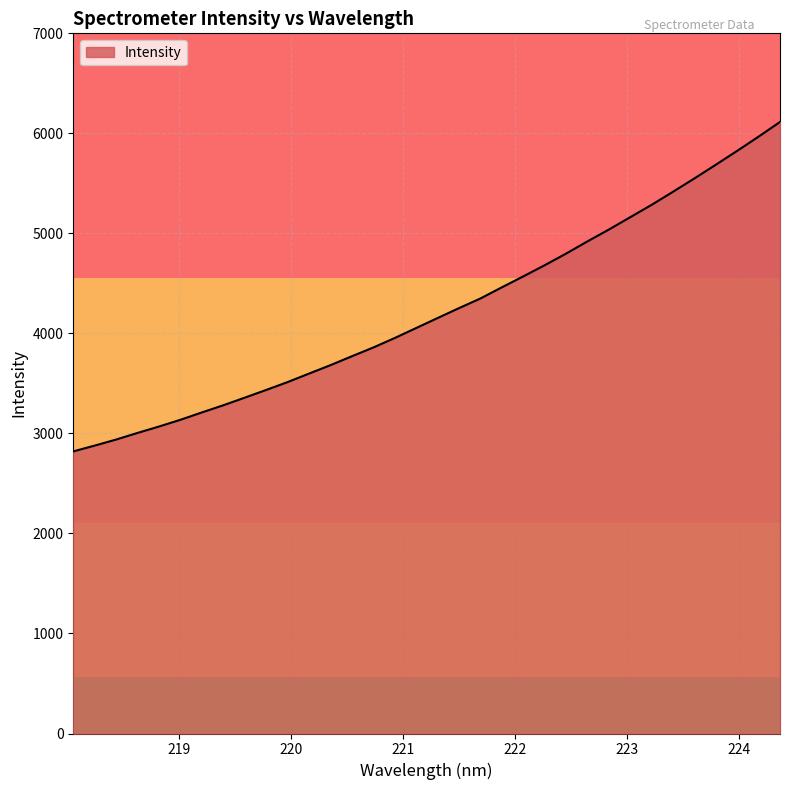

True or false: there are more than 1 points higher than both neighbors.

False